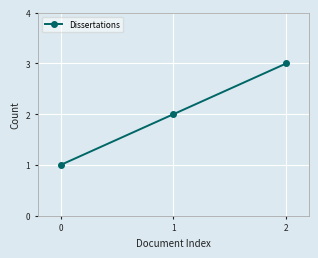

Rank the categories by value from lowest to highest.

0, 1, 2